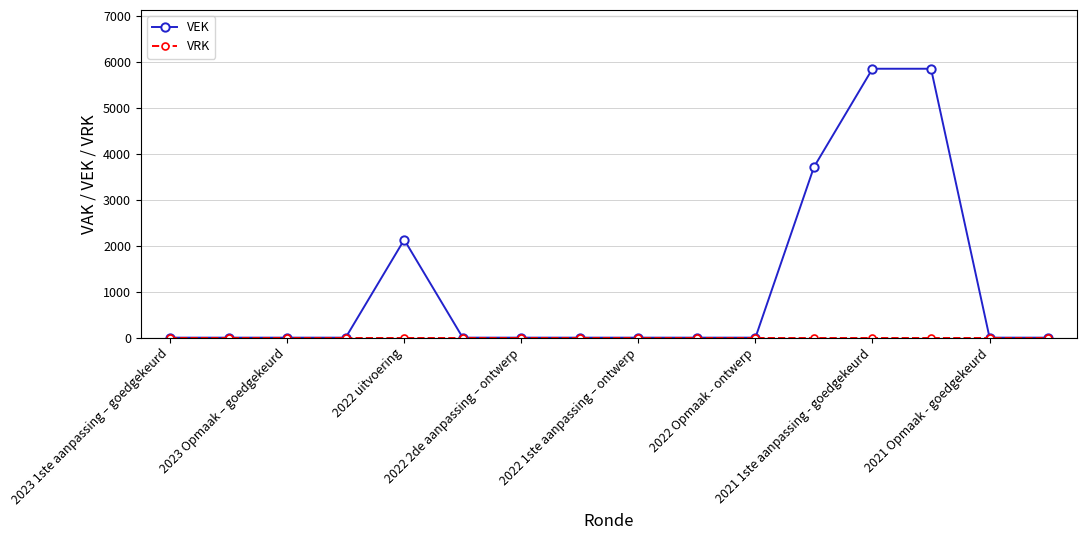

Which series has the largest range (max minus min)?

VEK